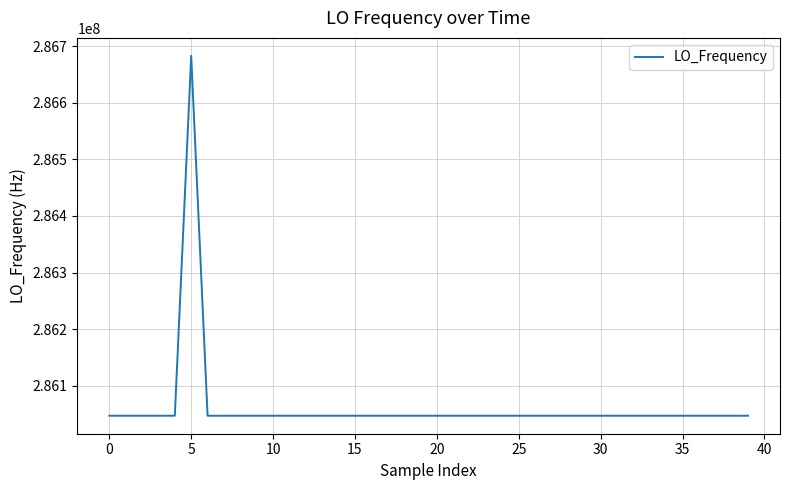

What is the smallest value displayed?

286046996.5